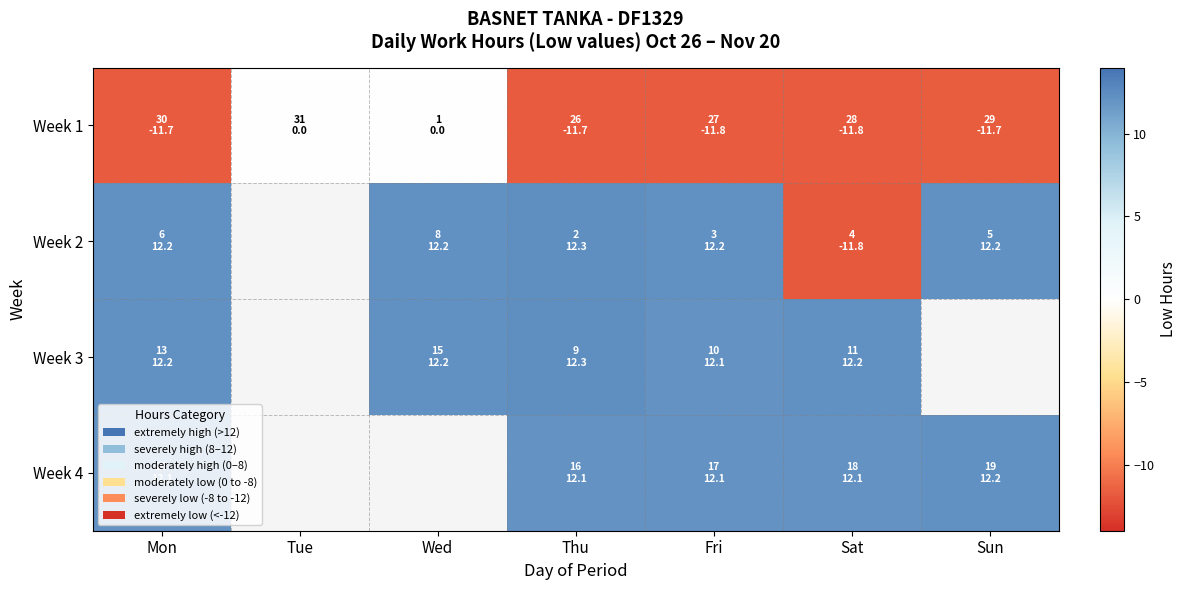

True or false: Week 1 has a value of -19.8 at Fri.

False